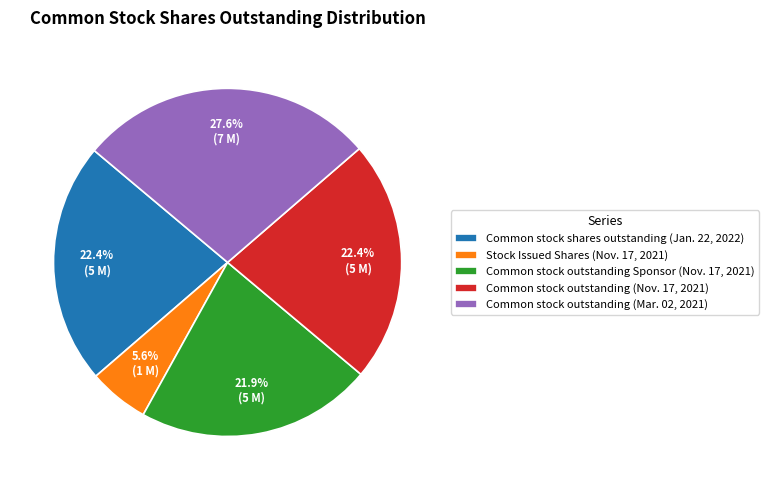

Does Common stock outstanding (Mar. 02, 2021) represent more than half of the total?

No